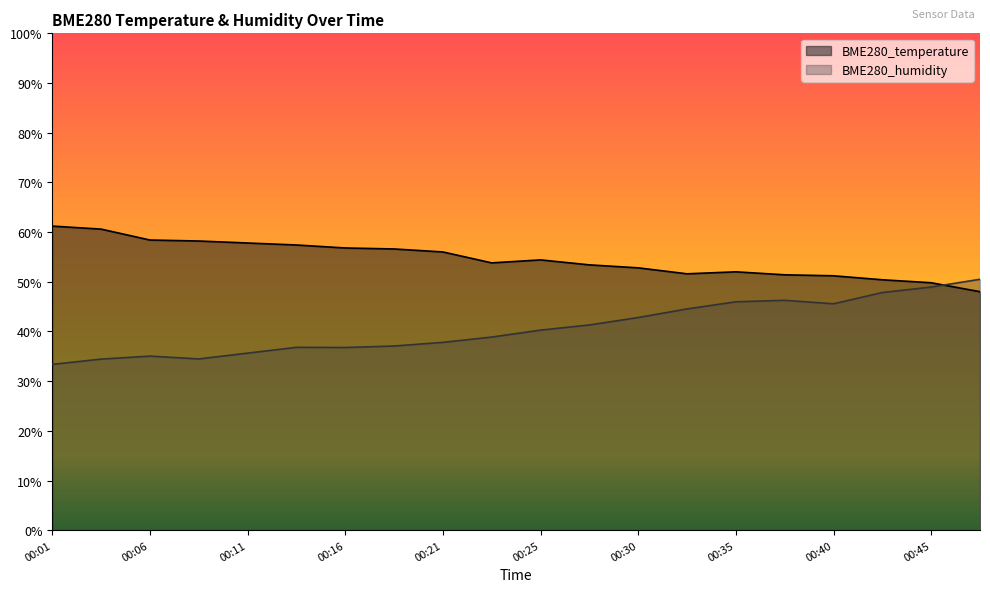

How many lines are shown in the chart?

2